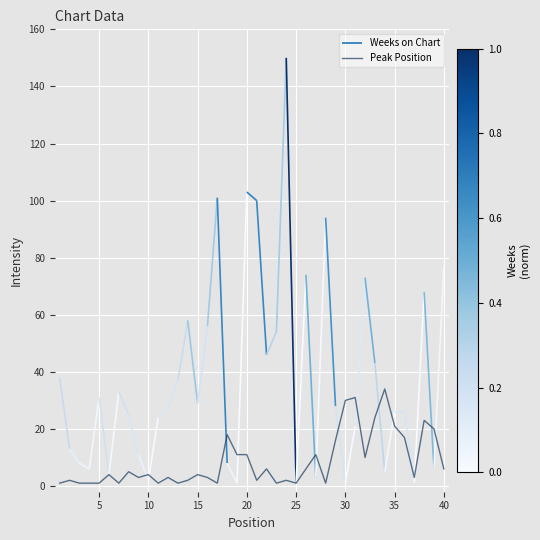

Is it true that Peak Position equals 30 at 30?

True